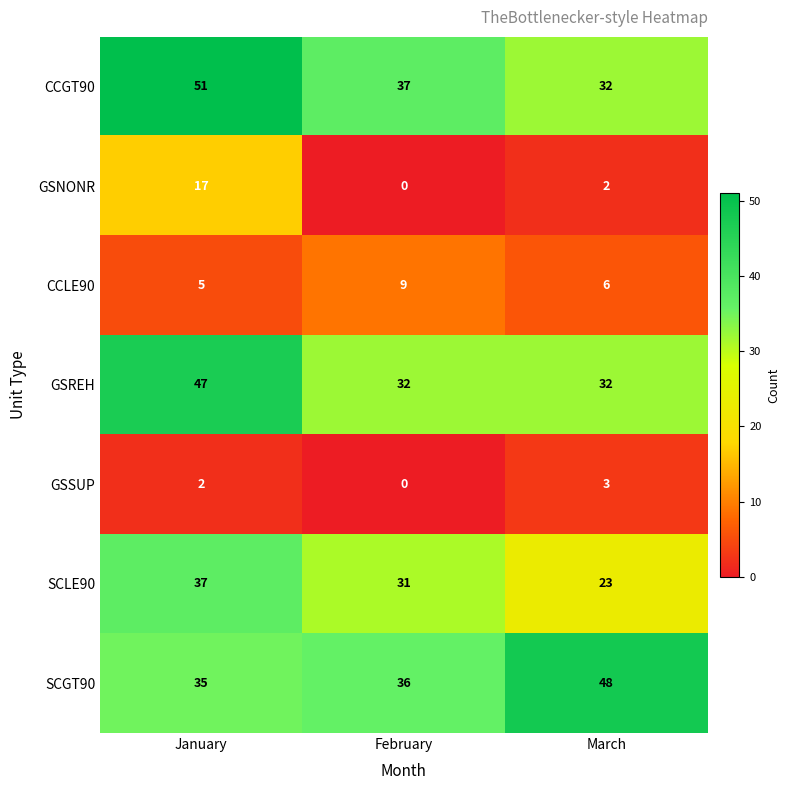

What is the approximate value of SCGT90 at March, to the nearest 5?

50